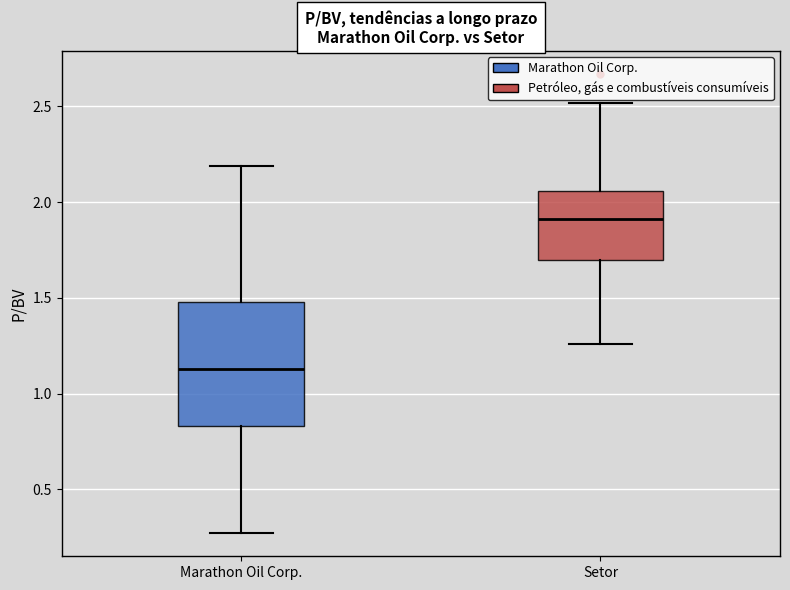

Which box is the tallest, from its lower edge to its upper edge?

Marathon Oil Corp.